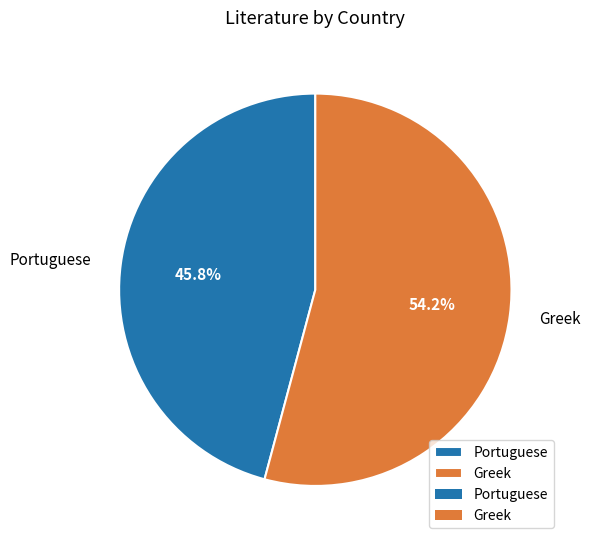

To the nearest percent, what is the difference between the largest and smallest slice percentages?

8%